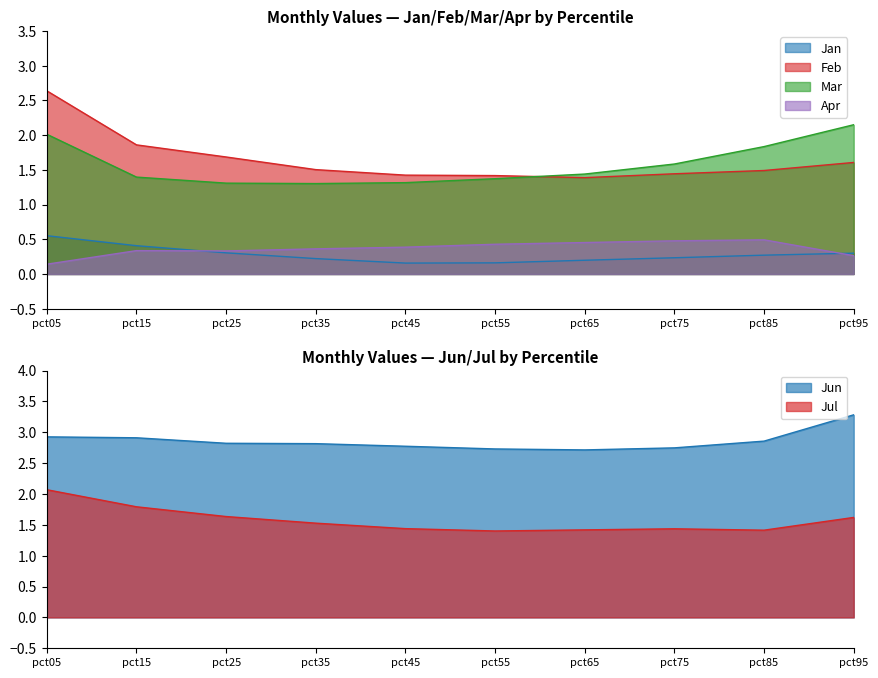

Count the number of categories in the chart.

10